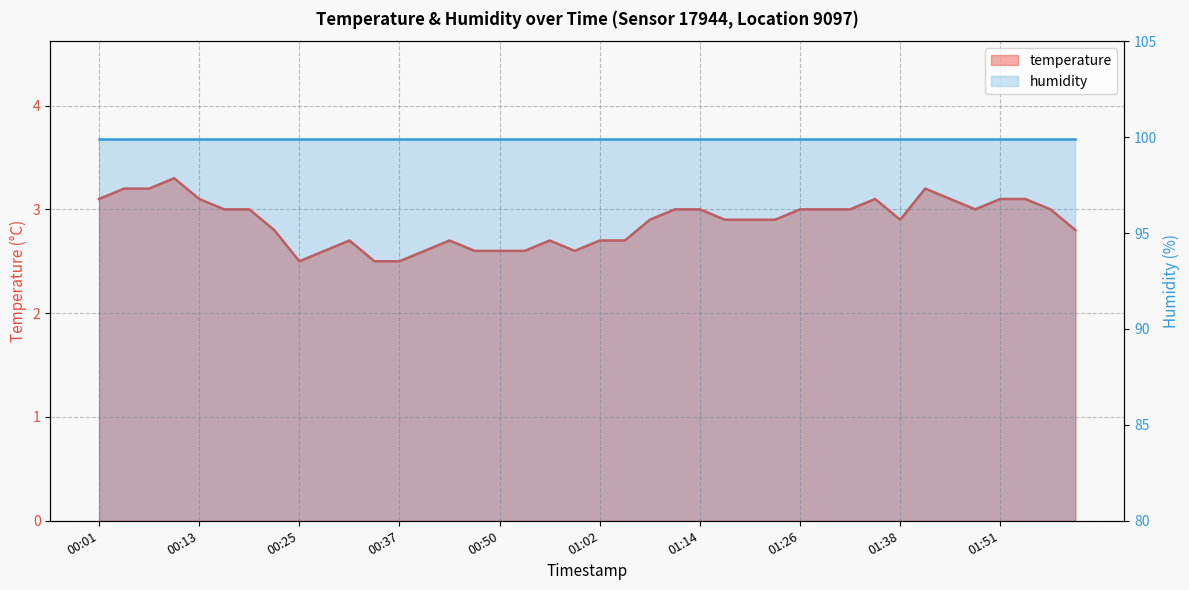

The value at 01:26 is 5.1. True or false?

False